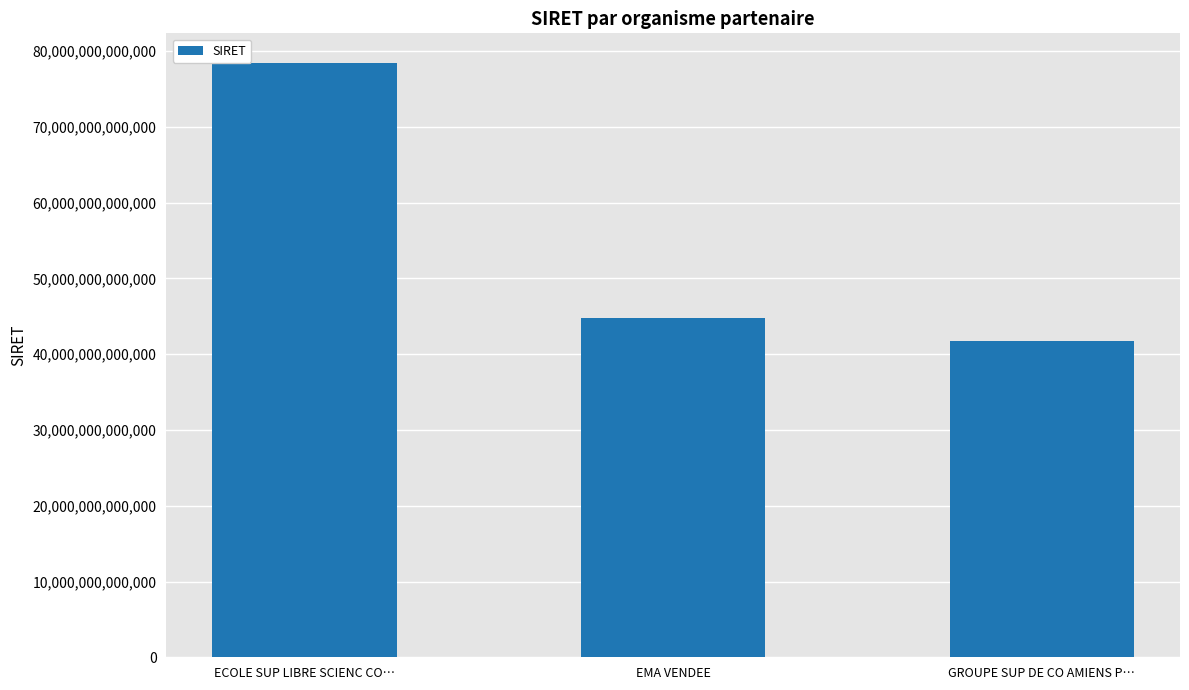

Are the bars horizontal?

No